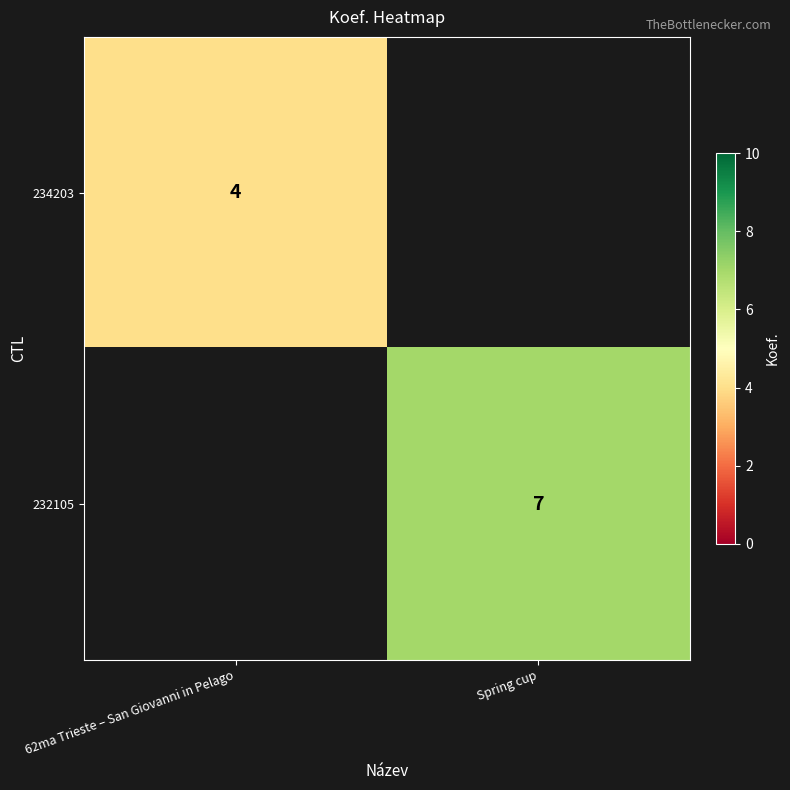

True or false: 232105 has a value of 5 at Spring cup.

False